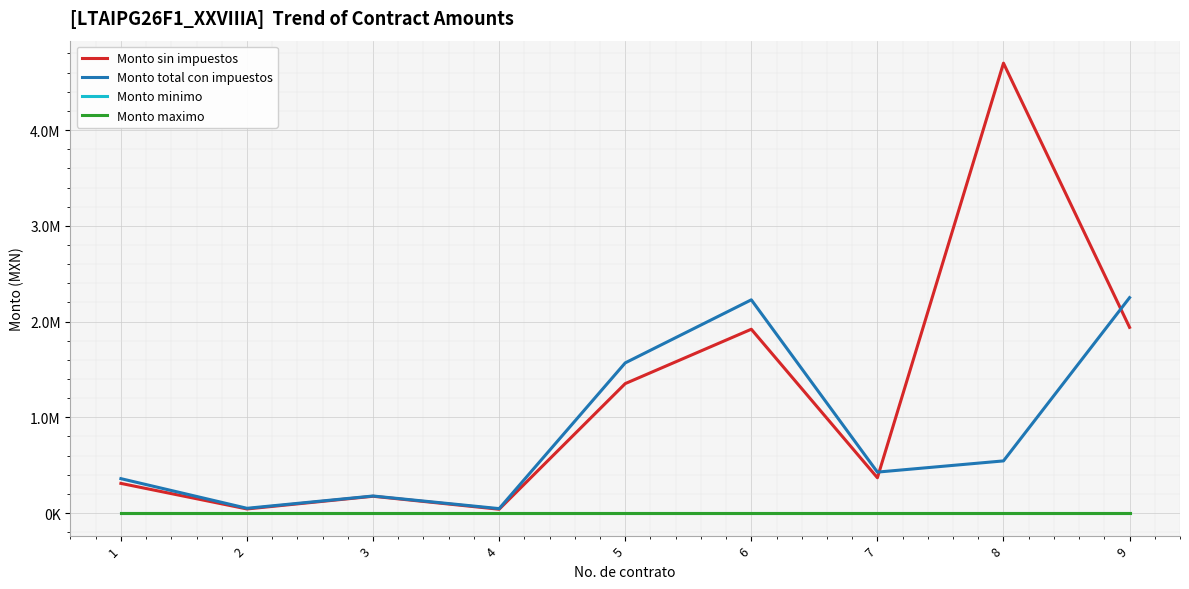

Is this an area chart (filled region under the line)?

No